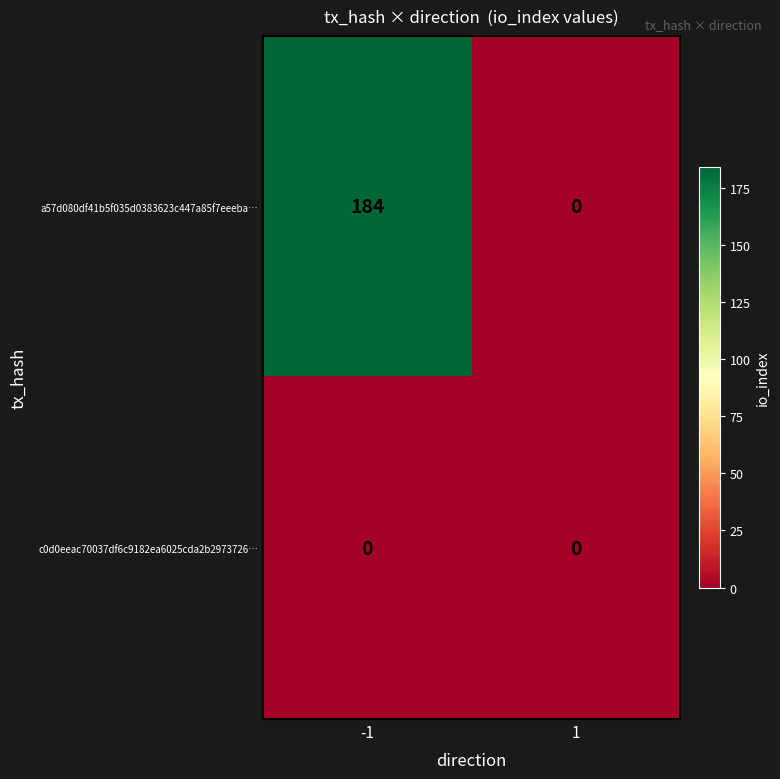

List the series in order of their overall mean, highest first.

a57d080df41b5f035d0383623c447a85f7eeeba…, c0d0eeac70037df6c9182ea6025cda2b2973726…